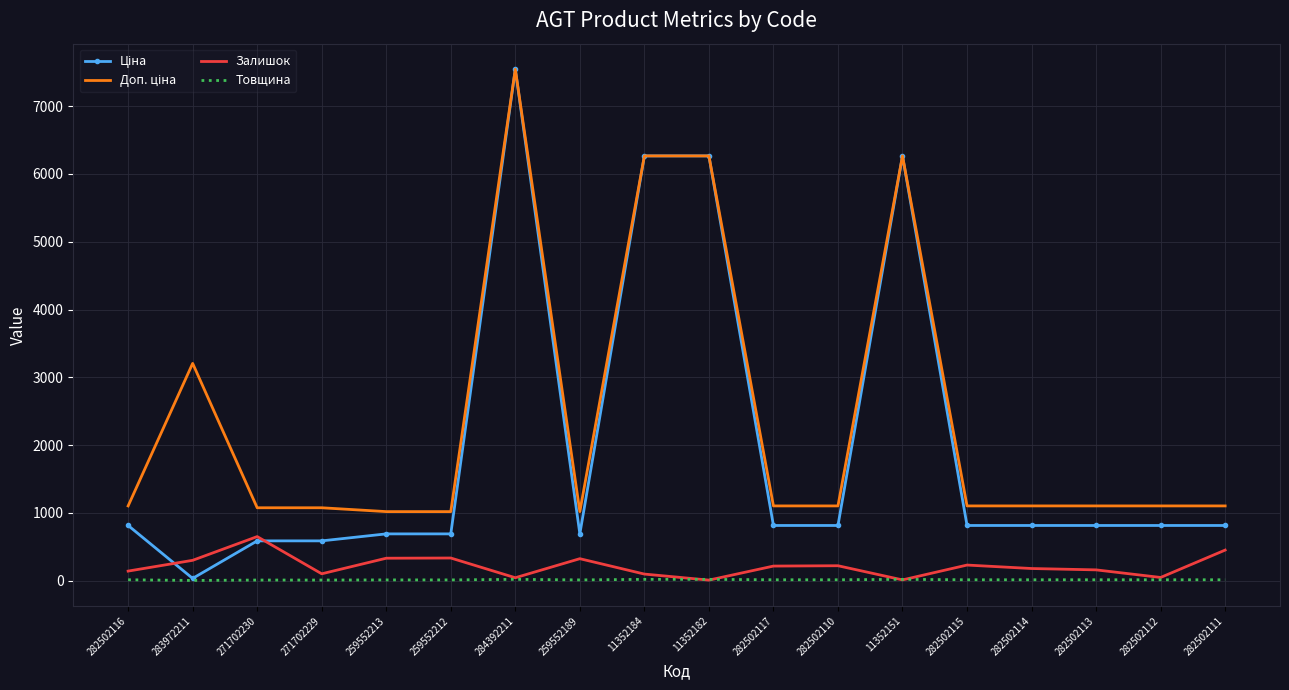

At which category does the chart reach its peak across all series?

284392211